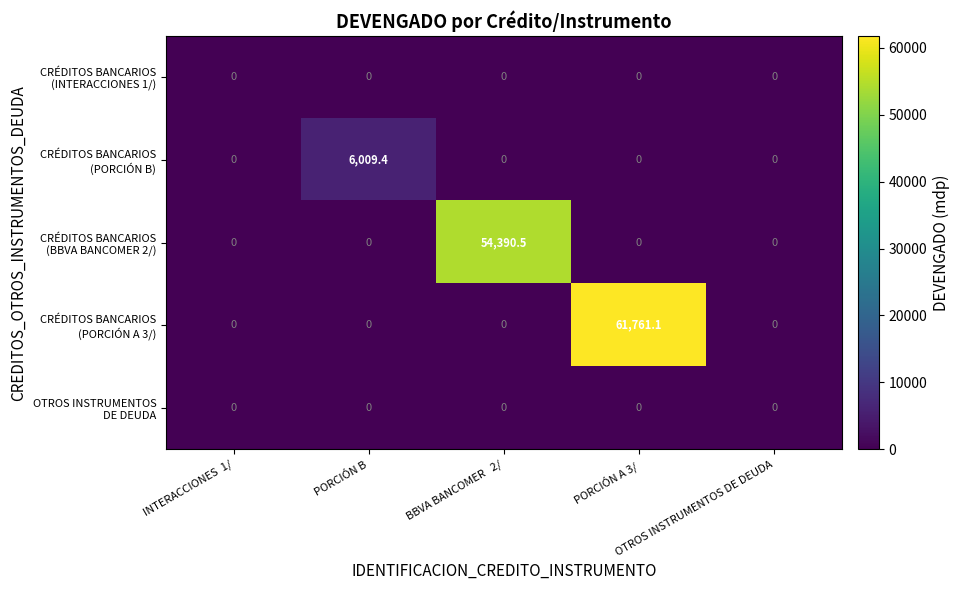

What is the maximum value shown in the chart?

61761.1